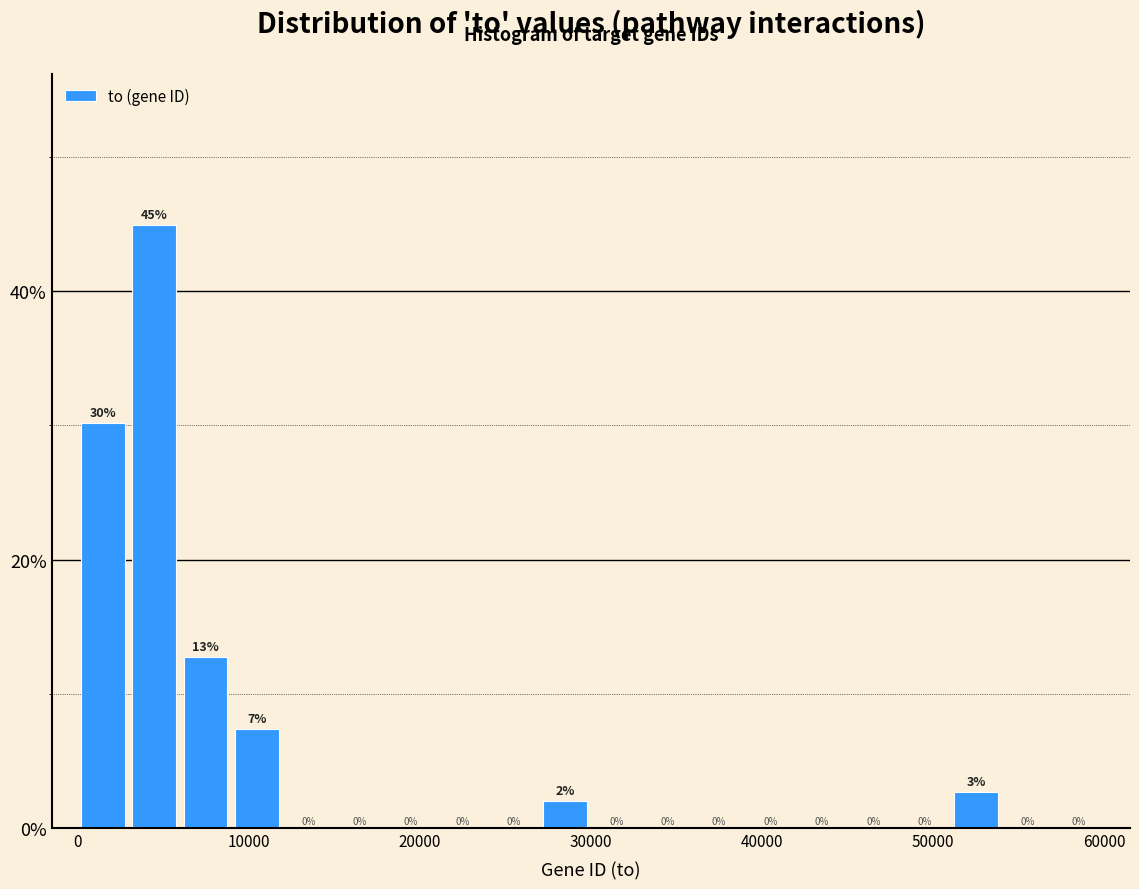

Read against the x-axis, roughly where is the centre of the tallest bar?

5000